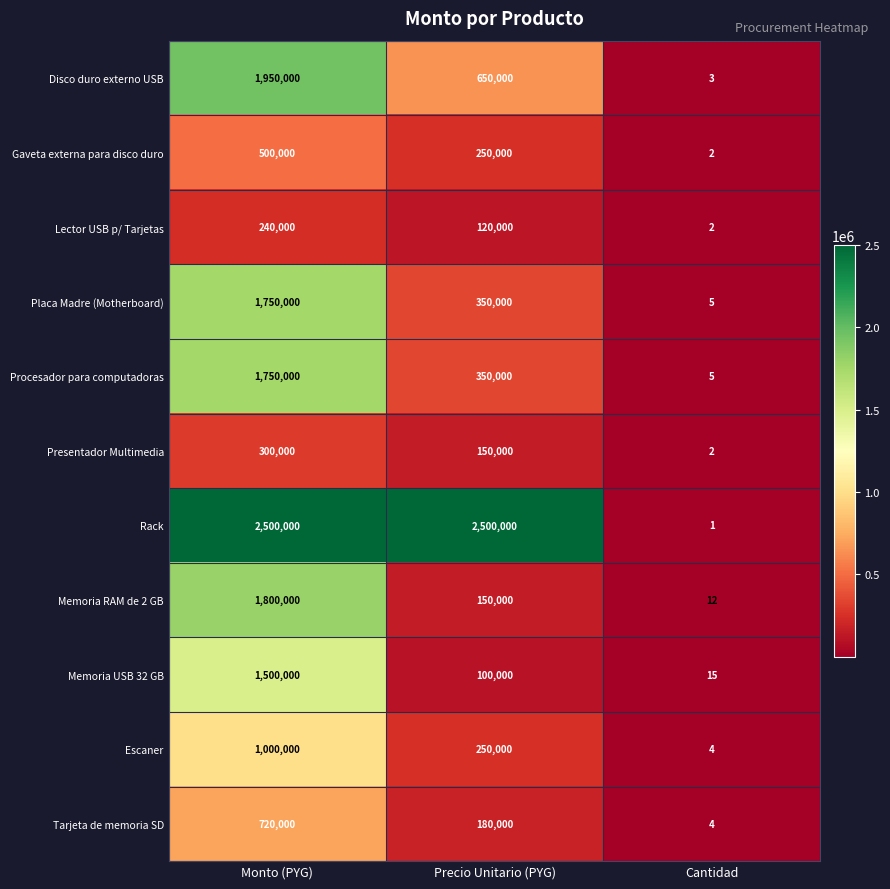

How many Presentador Multimedia values are between 2 and 300000?

3